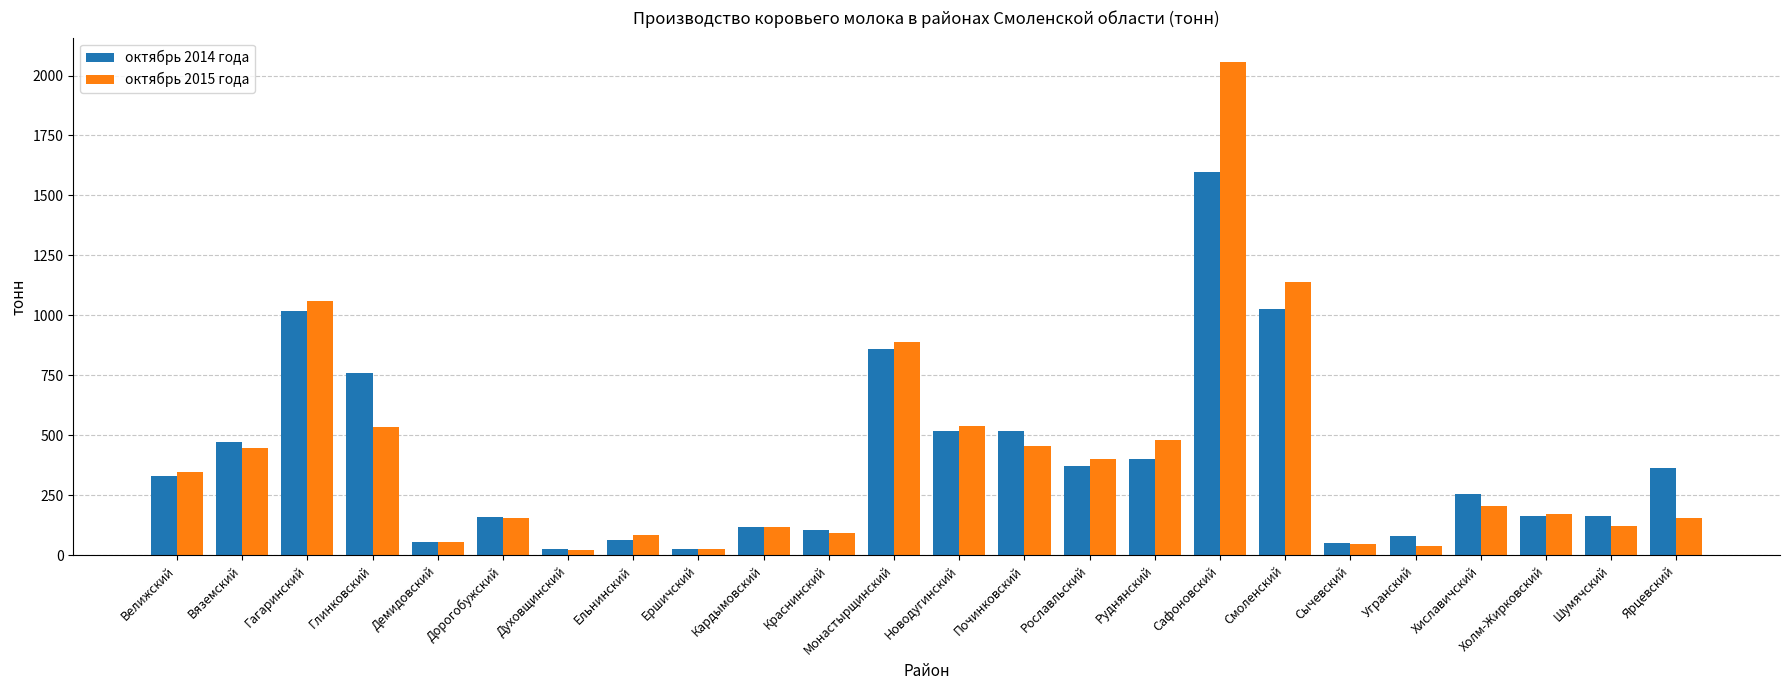

What is the lowest value of the октябрь 2014 года series?

26.1